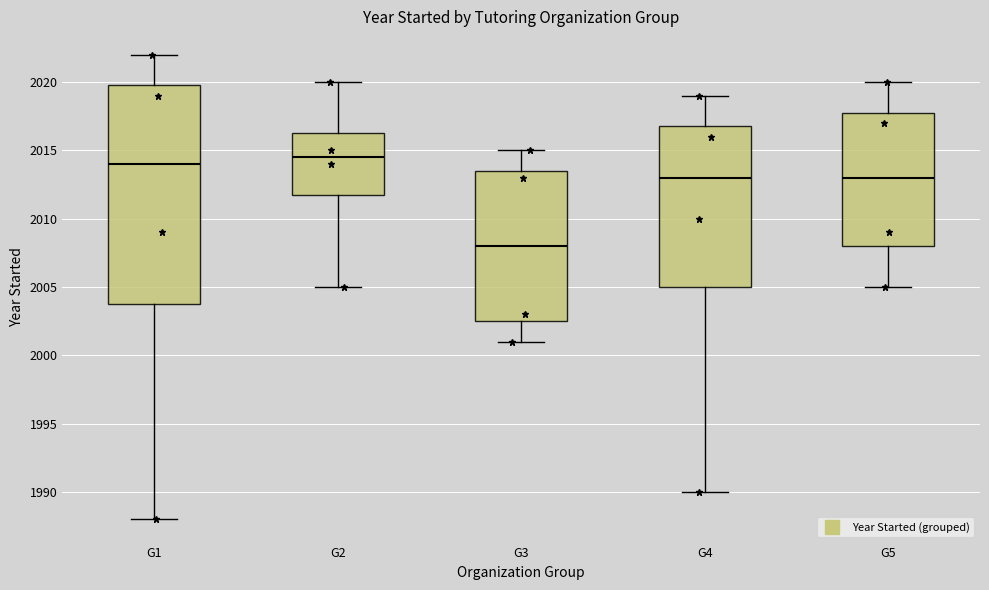

Which box is the tallest, from its lower edge to its upper edge?

G1